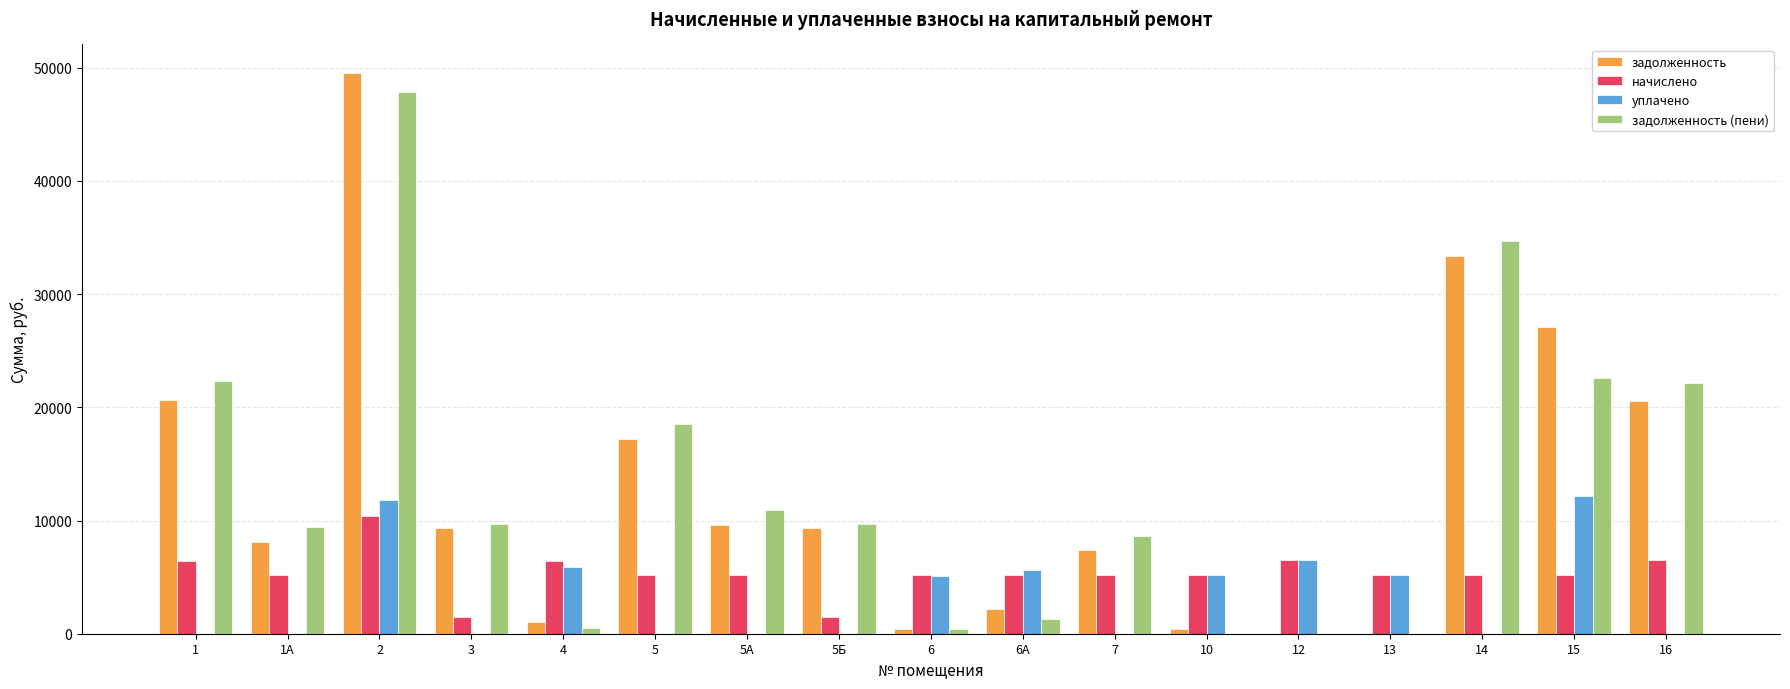

Read the начислено value at 13.

5184.0